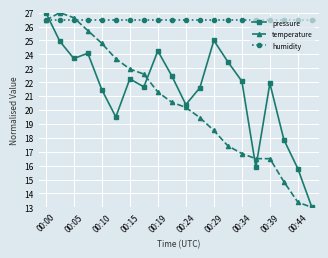

What is the value of the temperature point at the 5th from the left?

24.8